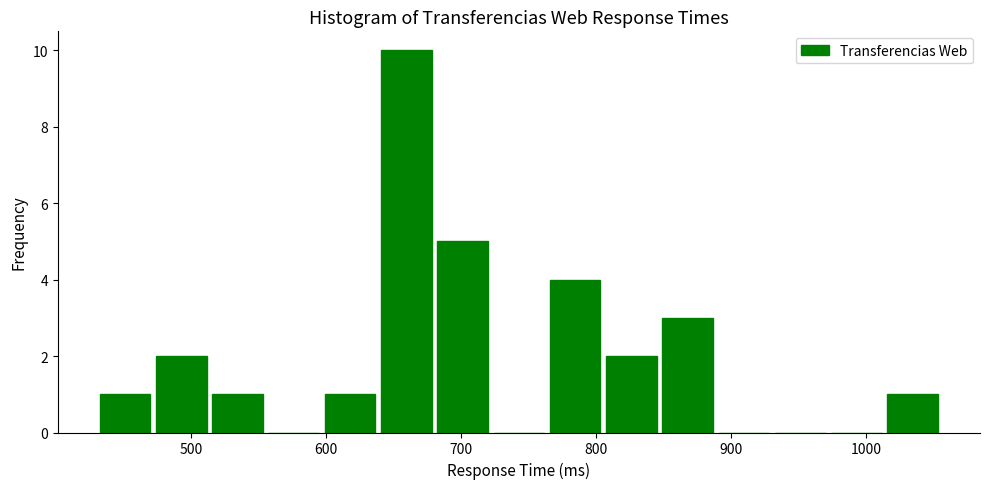

Reading left to right, list every bar in this chart as the range it spans on the x-axis followed by its height. Neither the bar edges nor the heights are printed on the chart, so give them approximately, as read against the axes.

430 to 470: 1
470 to 510: 2
510 to 560: 1
560 to 600: 0
600 to 640: 1
640 to 680: 10
680 to 720: 5
720 to 760: 0
760 to 810: 4
810 to 850: 2
850 to 890: 3
890 to 930: 0
930 to 970: 0
970 to 1010: 0
1010 to 1060: 1